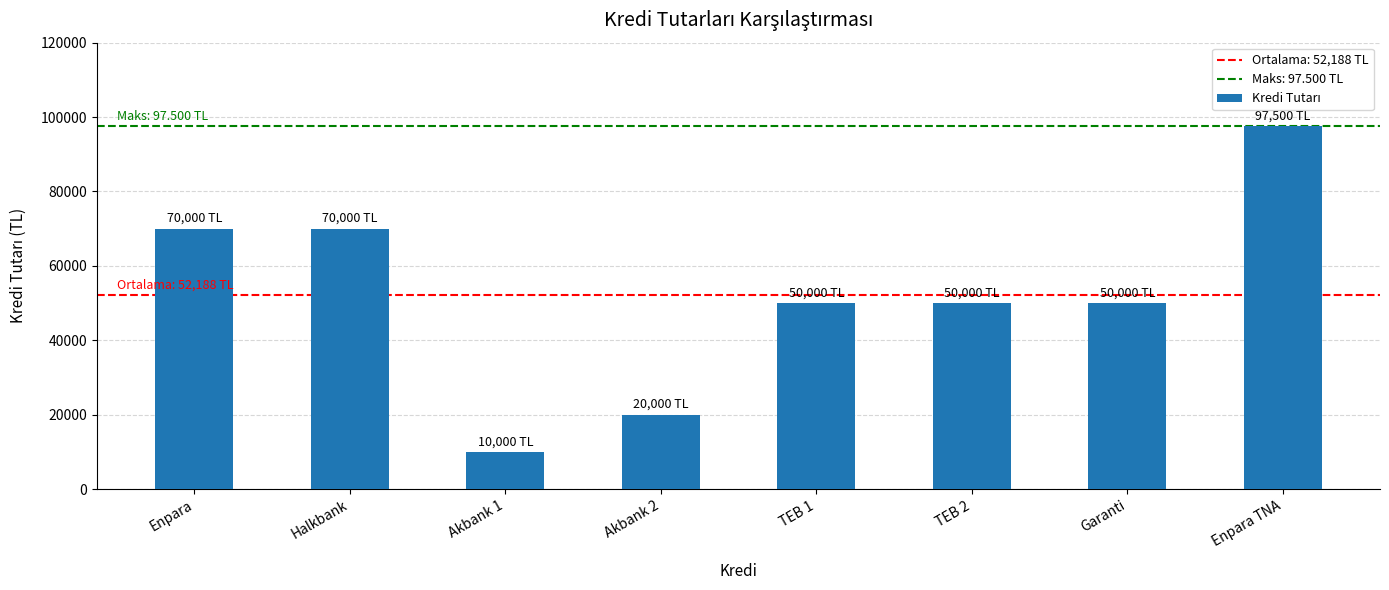

How many data points are less than 50000?

2